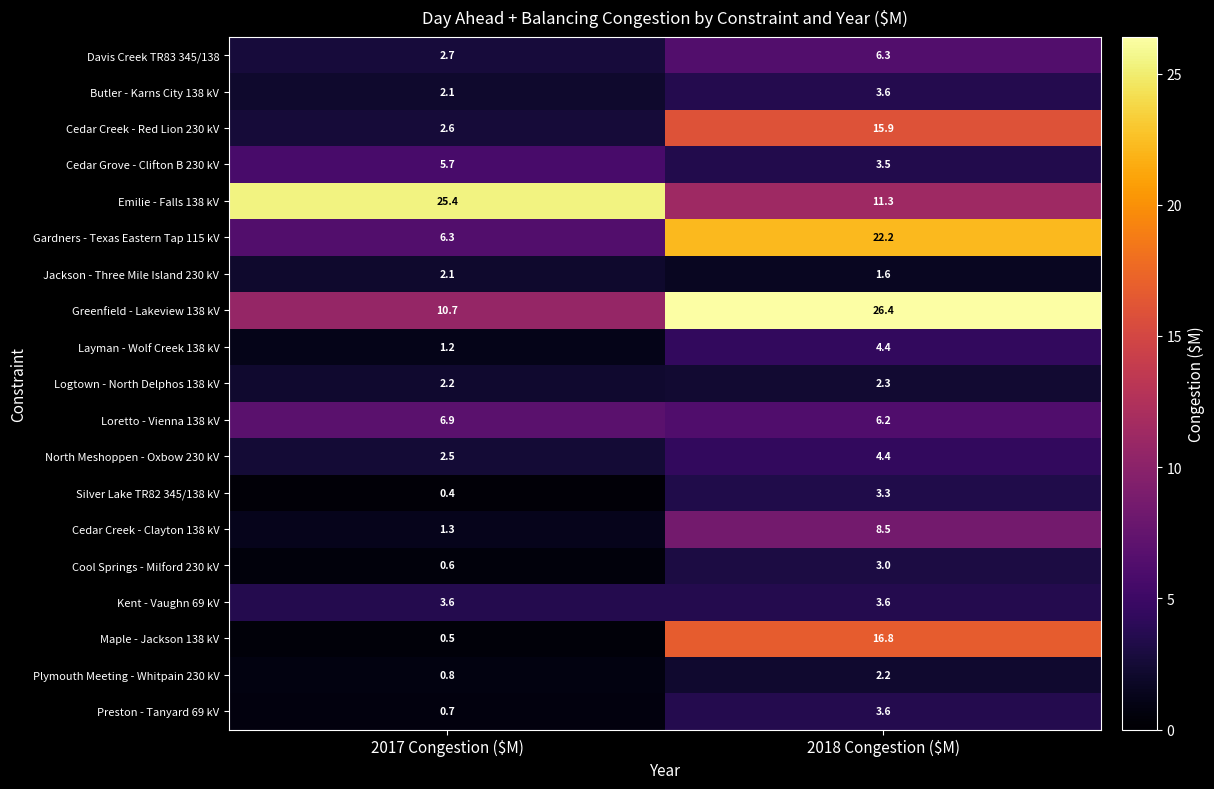

What is the difference between the maximum and minimum values in the Cool Springs - Milford 230 kV series?

2.4